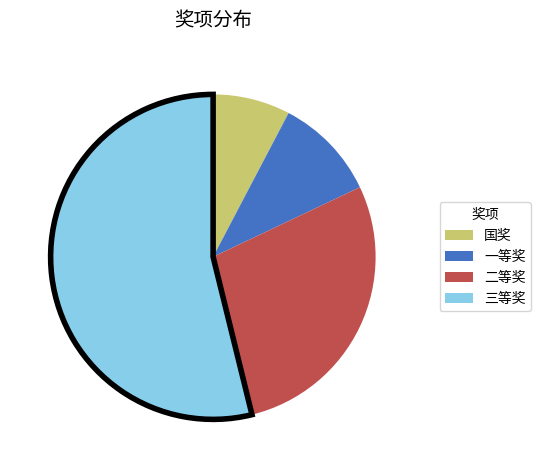

How many slices are in this pie chart?

4